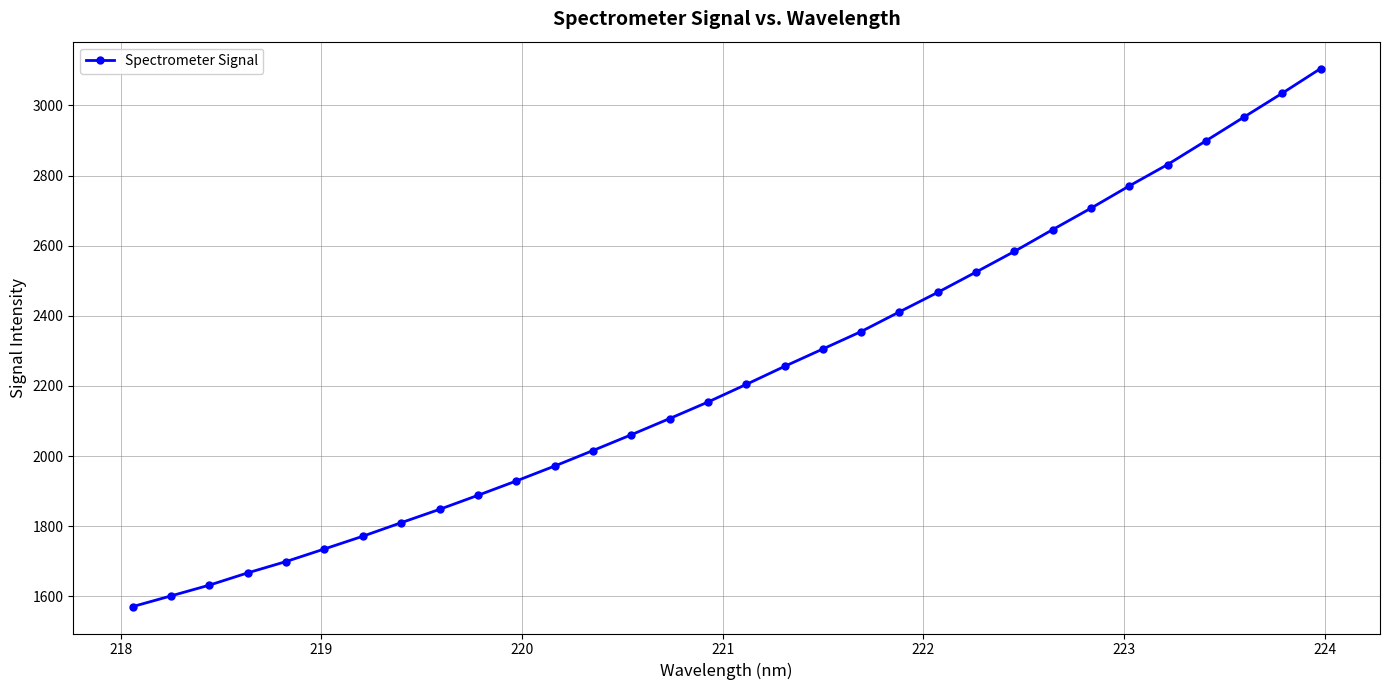

What is the difference between the maximum and second lowest values?

1503.8